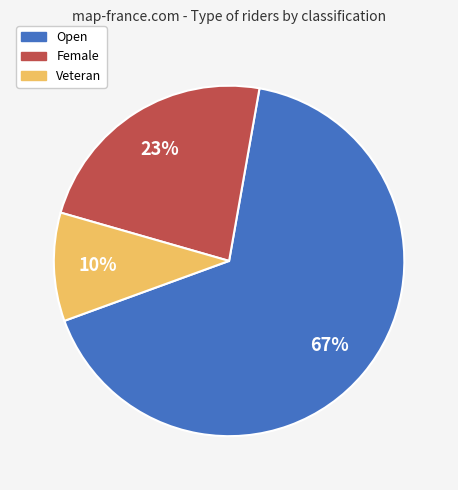

To the nearest percent, what is the combined percentage of Female and Open?

90%